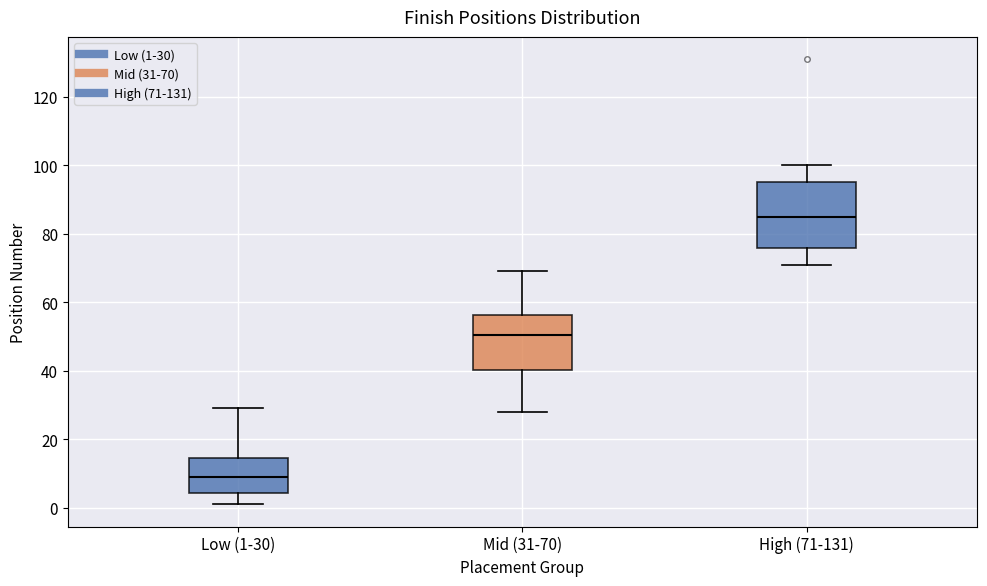

Comparing the boxes themselves (not the whiskers), which one is the tallest?

High (71-131)